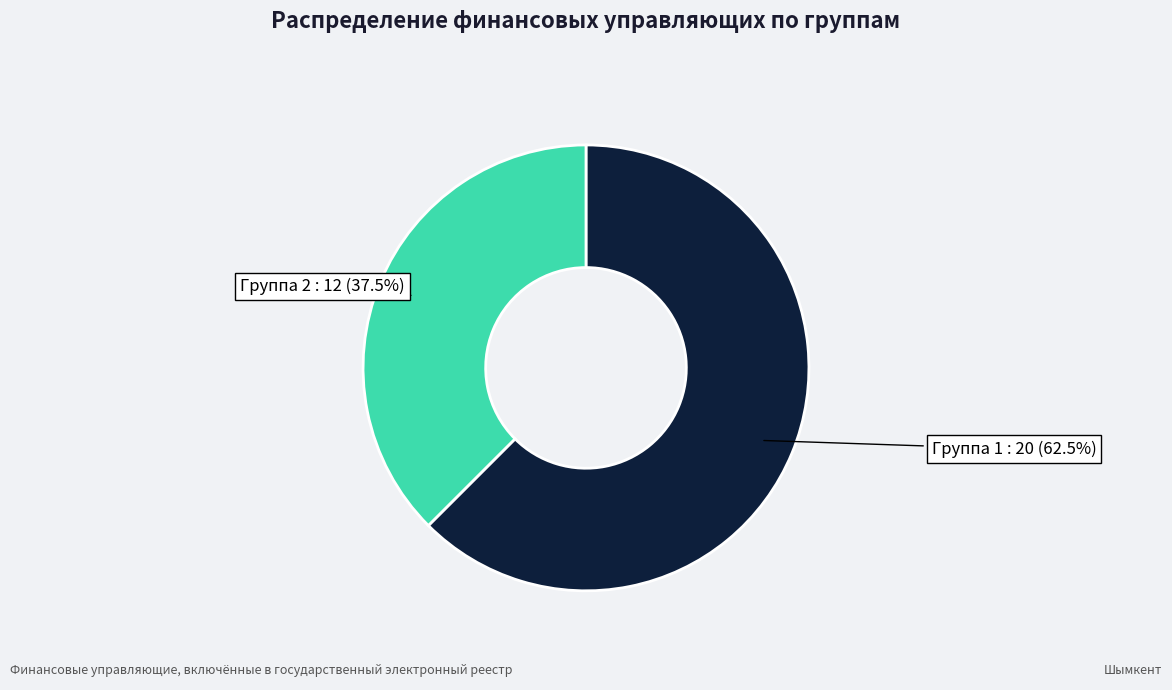

Is there a majority slice in this chart?

Yes